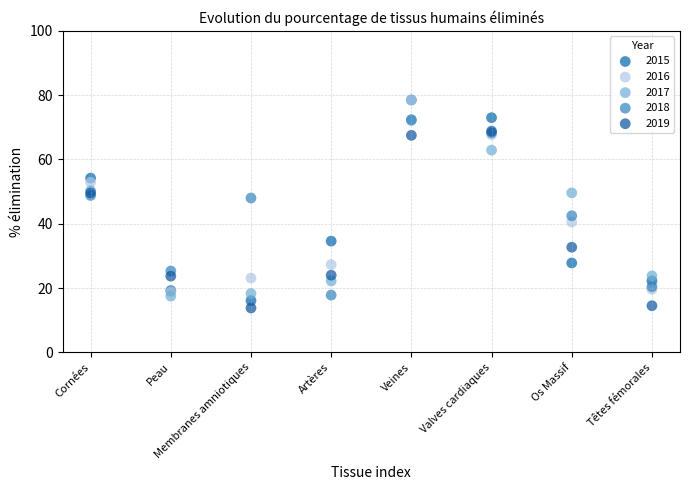

What are all the series names shown in the legend?

2015, 2016, 2017, 2018, 2019